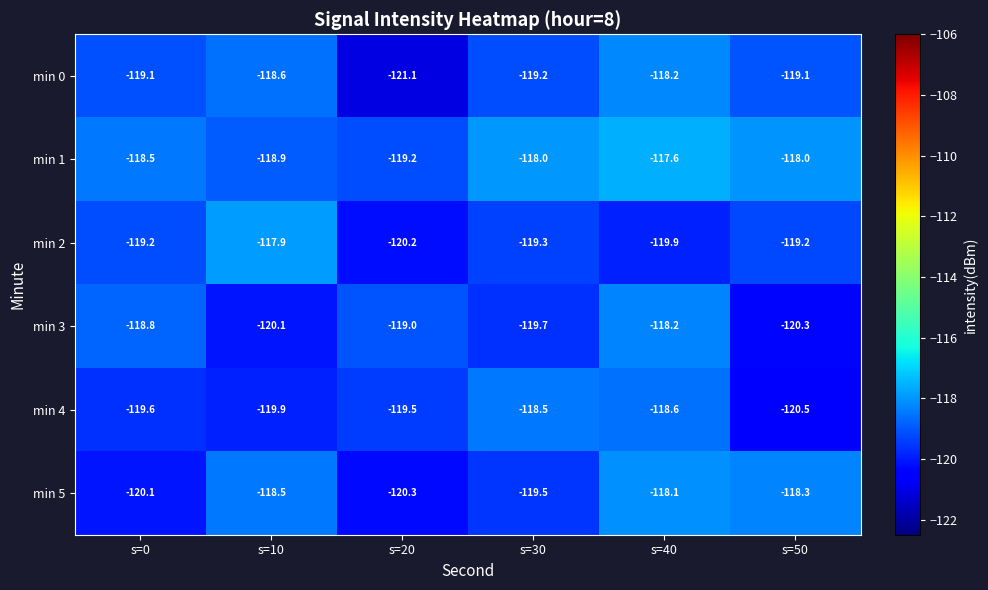

The value of min 4 at s=50 is -168.6. True or false?

False